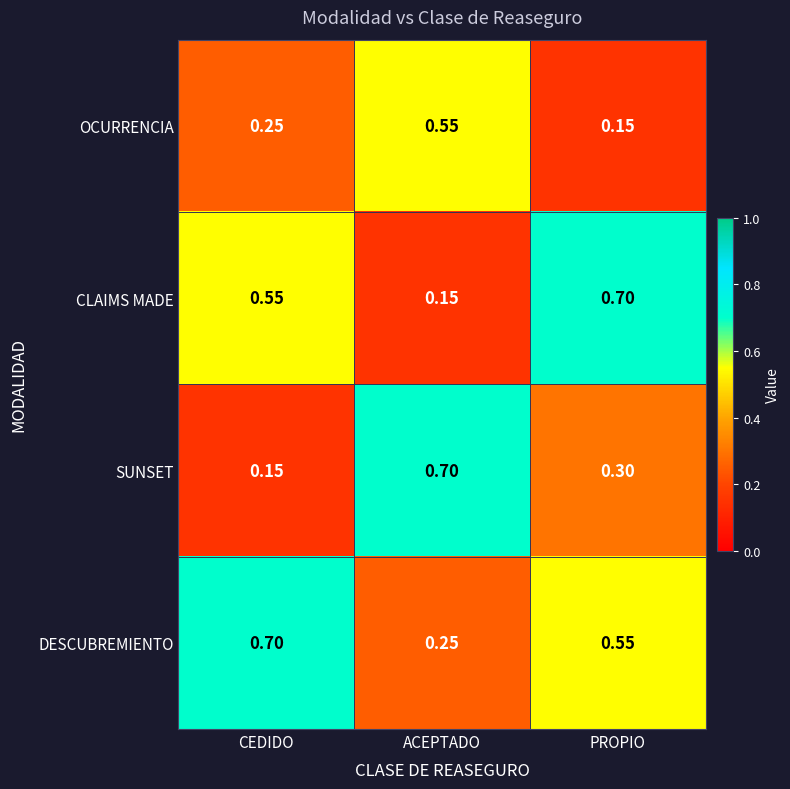

What is the maximum value shown in the chart?

0.7